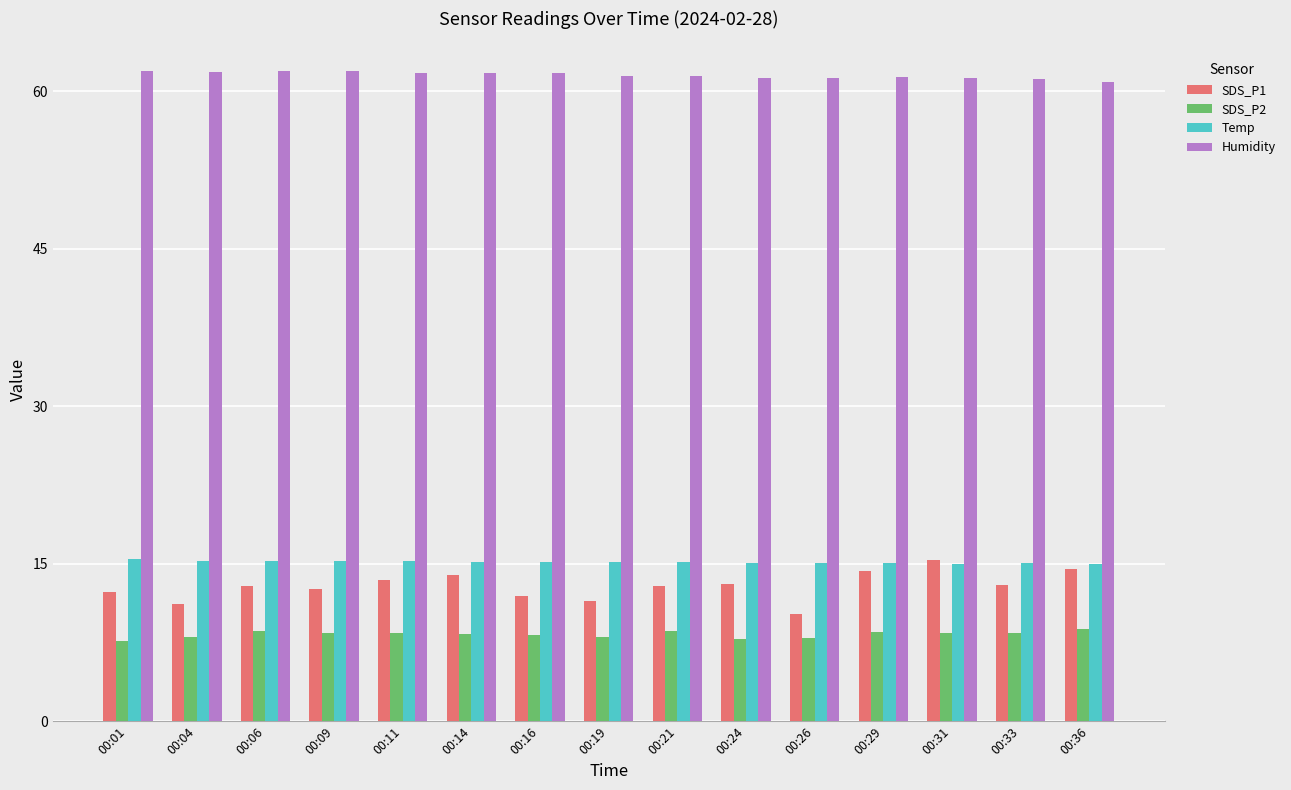

What is the difference between the maximum and minimum values in the Humidity series?

1.0